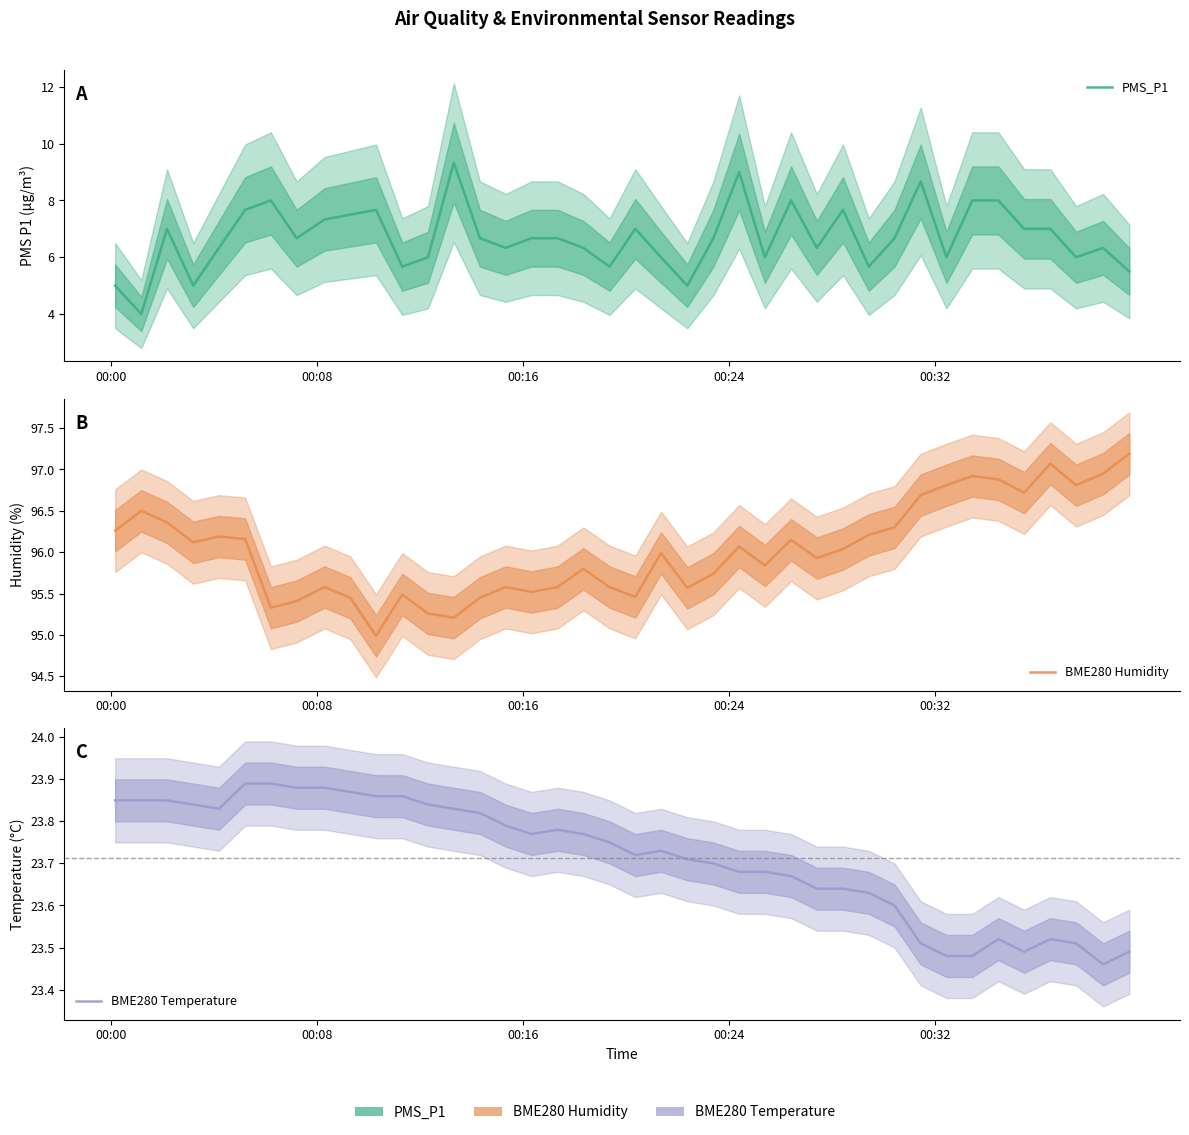

Rank the series by their maximum value, from highest to lowest.

BME280 Humidity, BME280 Temperature, PMS_P1